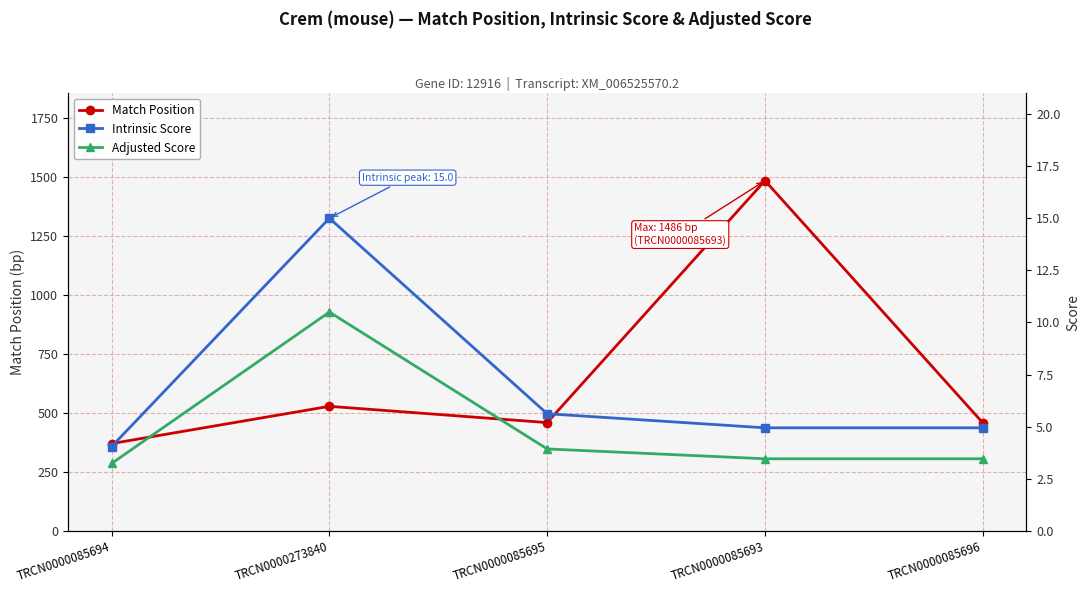

Rank the categories by Adjusted Score value from highest to lowest.

TRCN0000273840, TRCN0000085695, TRCN0000085693, TRCN0000085696, TRCN0000085694